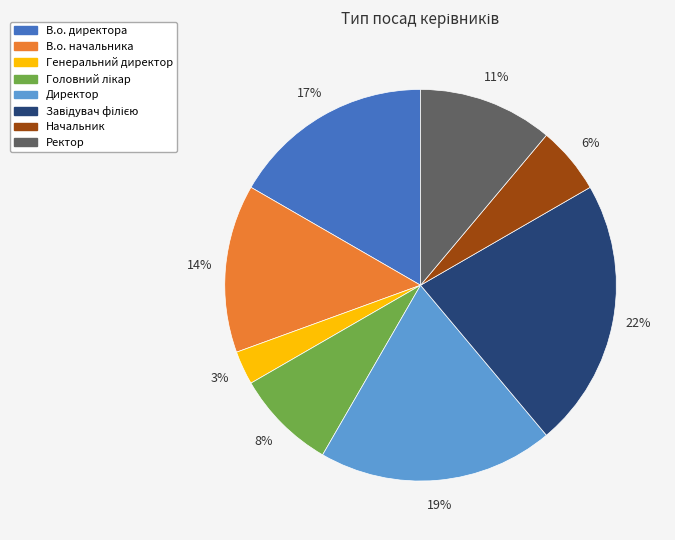

Which has a higher value, В.о. начальника or Ректор?

В.о. начальника